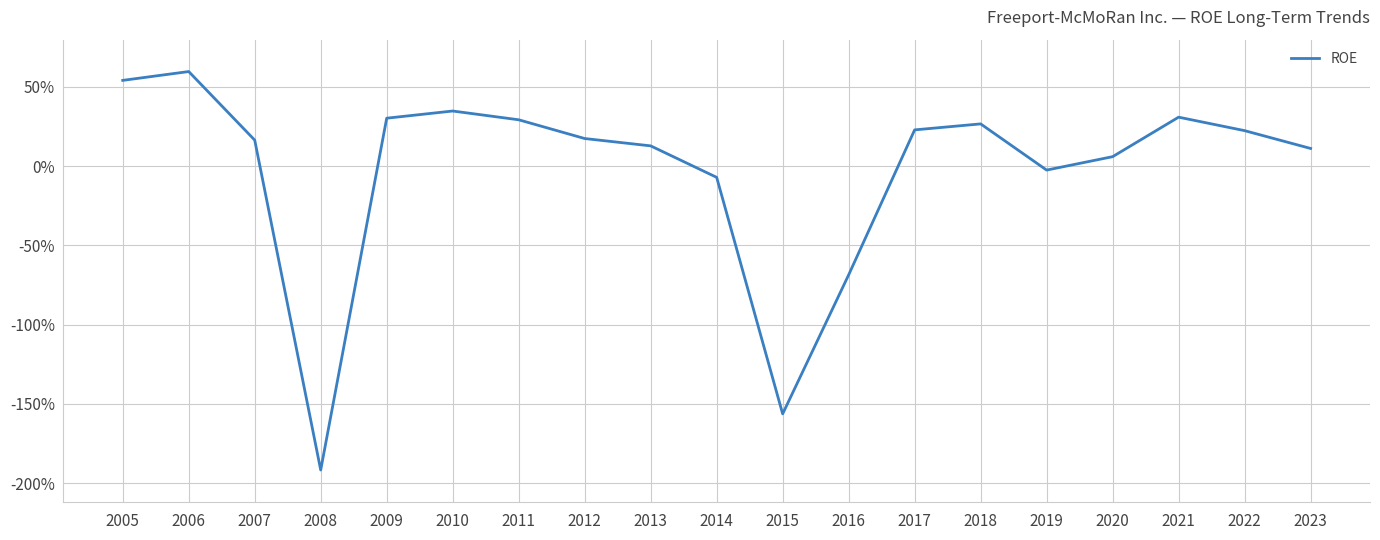

Does the chart display data point markers on the line(s)?

No